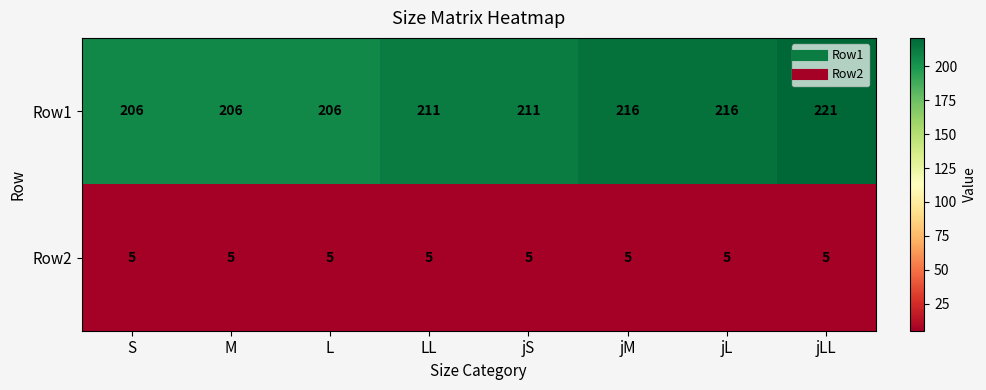

Rank the series by their average value, from highest to lowest.

Row1, Row2